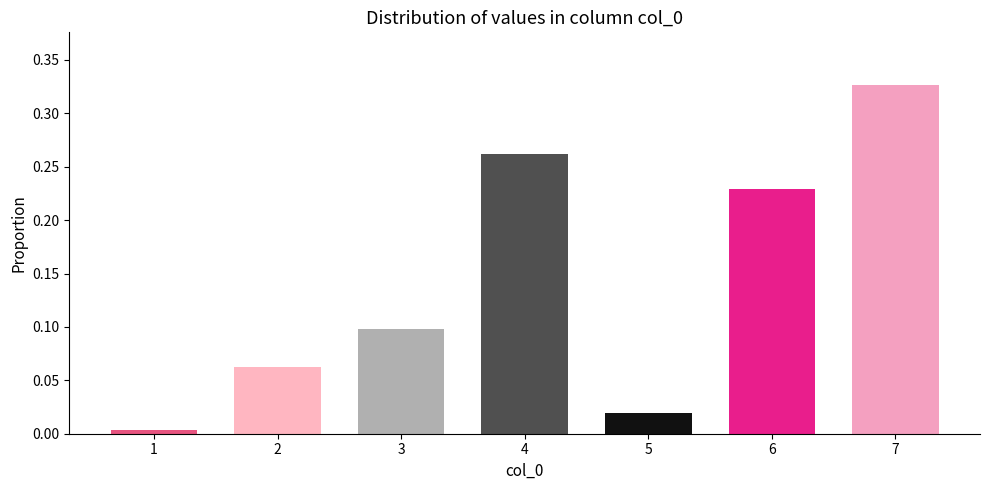

True or false: the data shows 0.1 at 6.

False